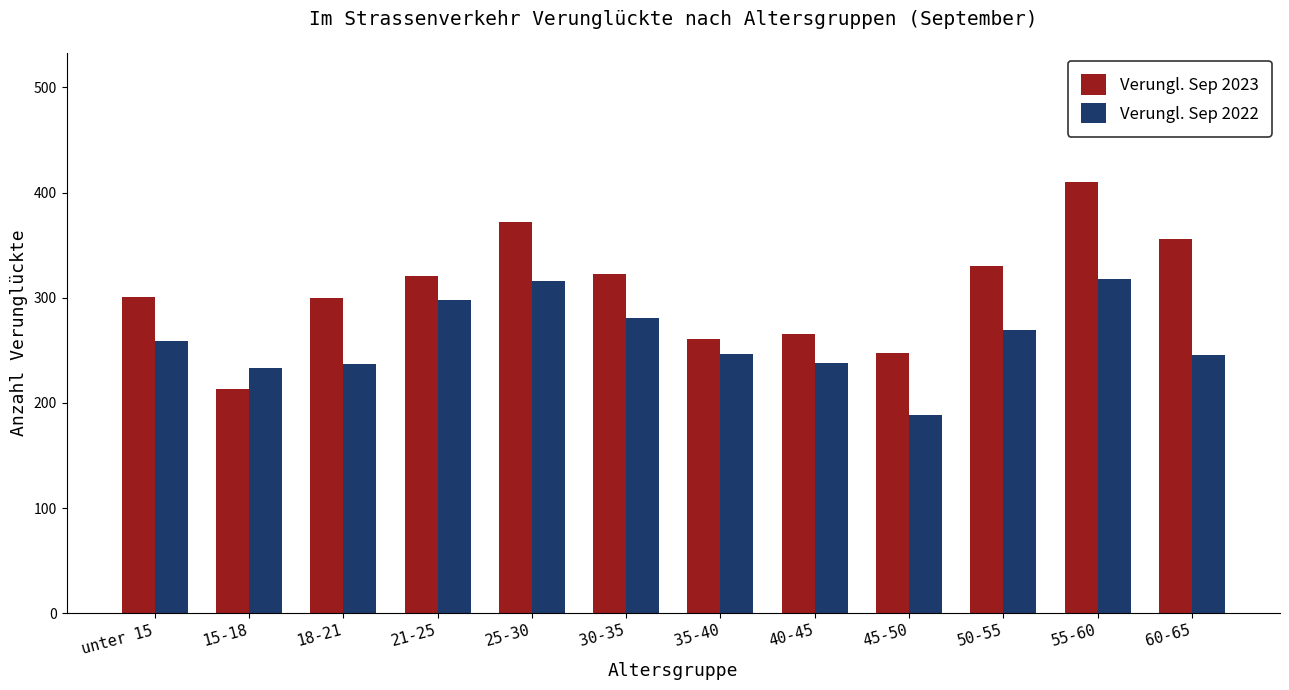

What position from the right is 21-25?

9